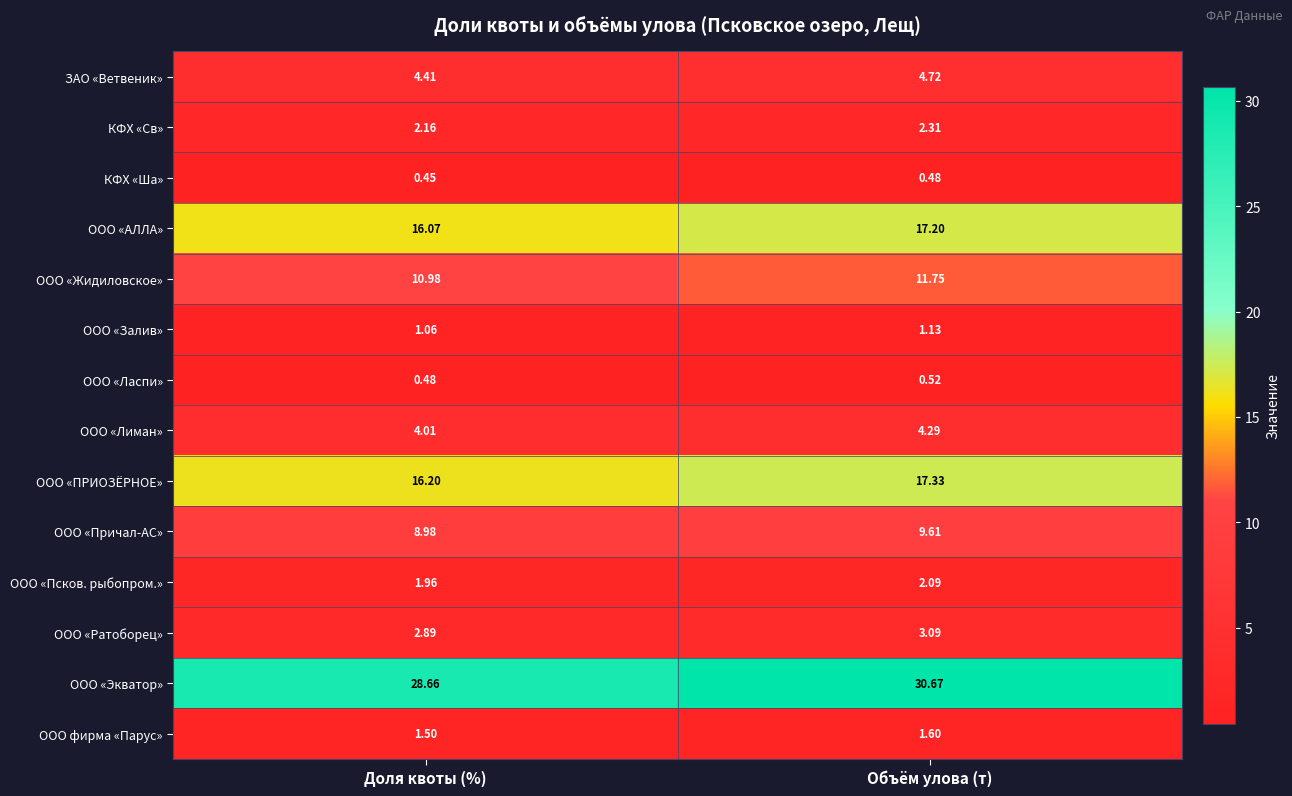

At which category does the chart reach its minimum across all series?

Доля квоты (%)